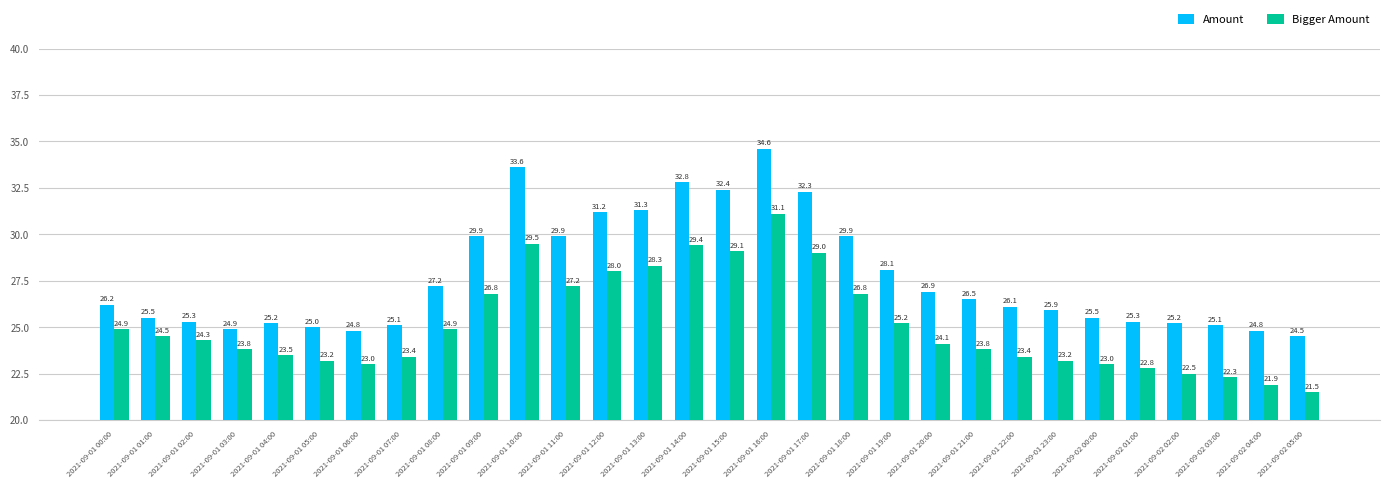

How many data points in Amount are above 26?

16